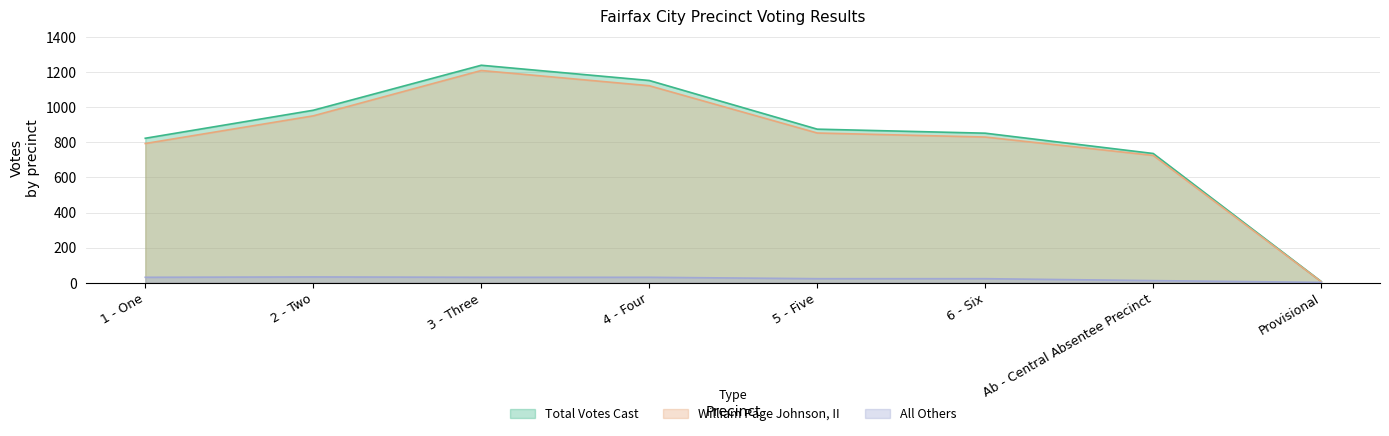

How many lines are shown in the chart?

3